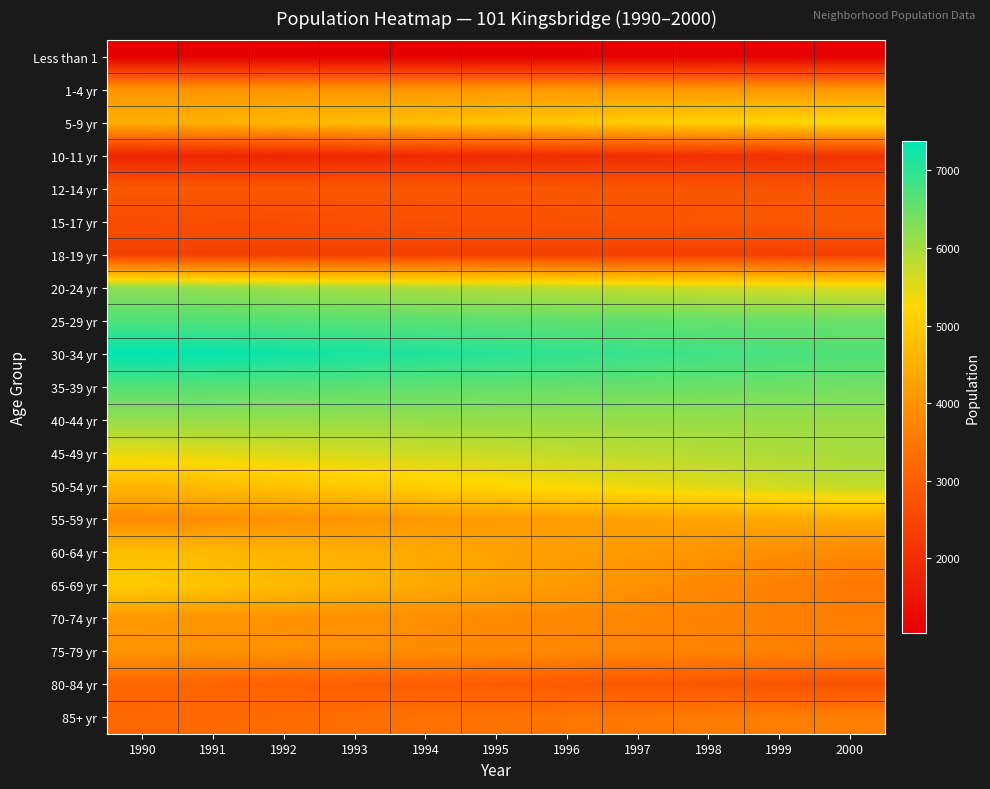

How many data points does each series have?

11